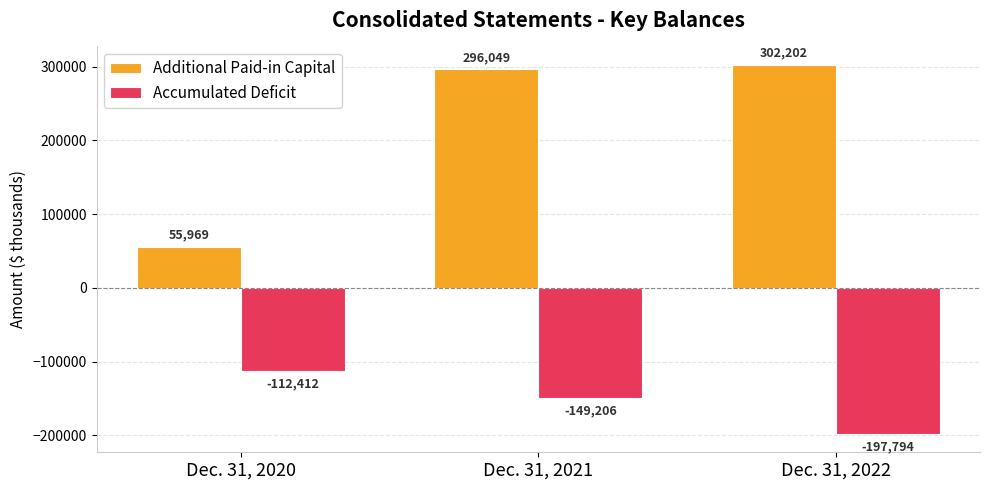

What is the value of the Accumulated Deficit bar at the 2nd from the left?

-149206